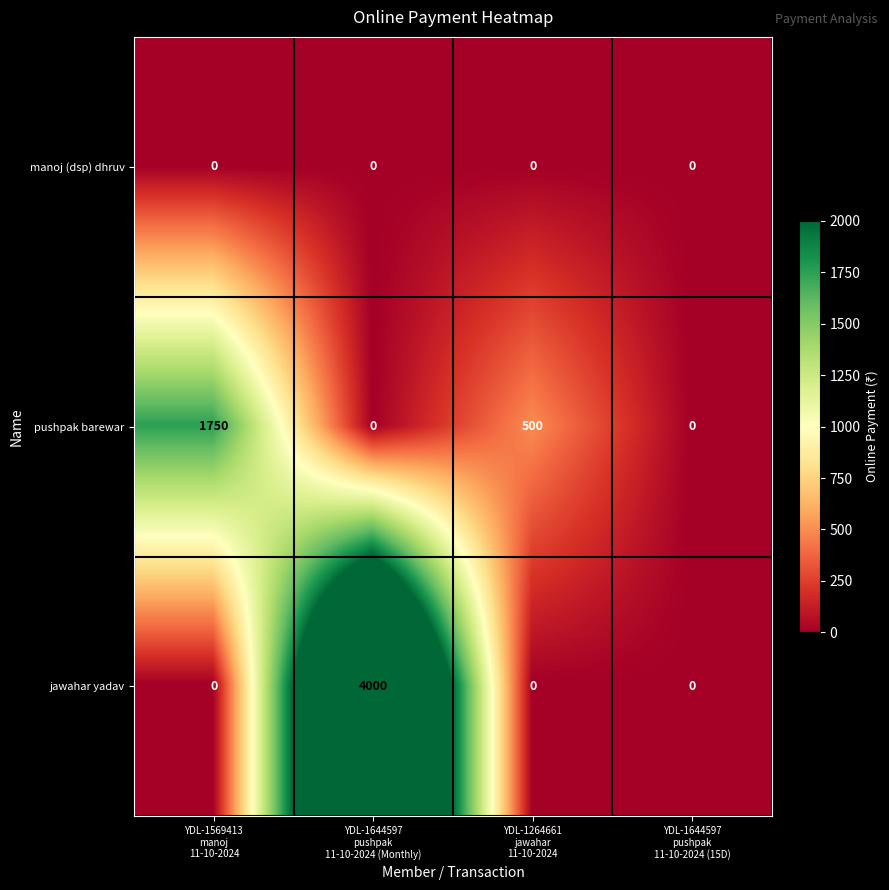

Which series changed the most between YDL-1264661
jawahar
11-10-2024 and YDL-1644597
pushpak
11-10-2024 (15D)?

pushpak barewar